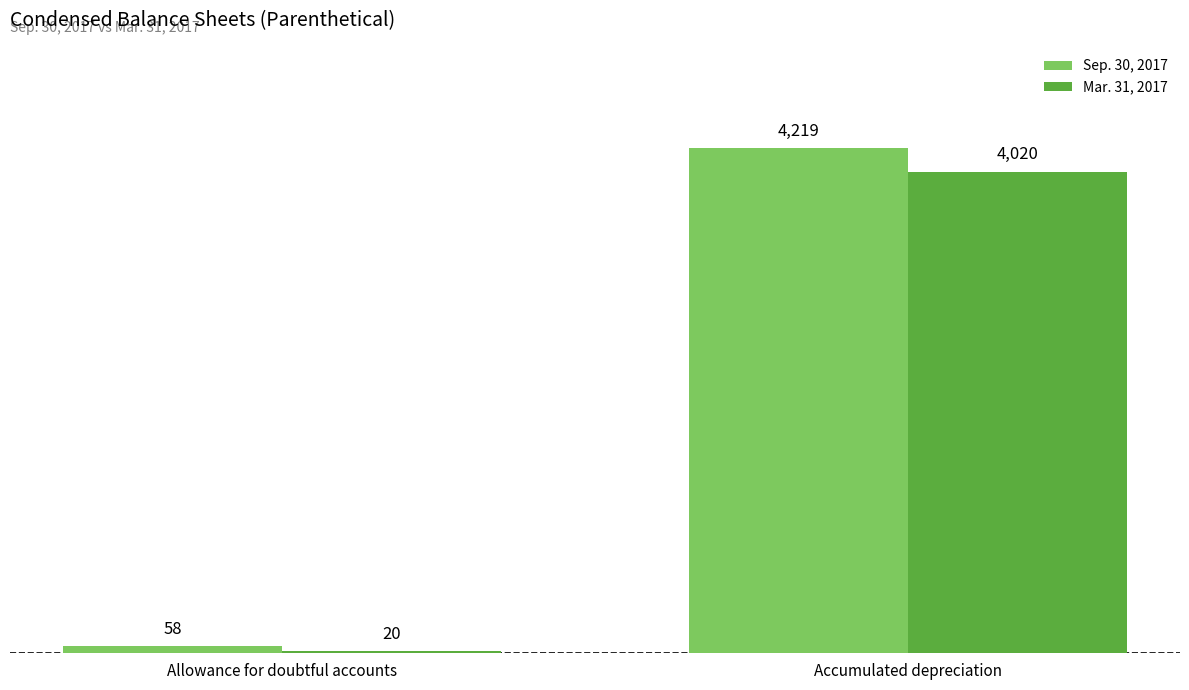

The Mar. 31, 2017 series shows 4020 at Accumulated depreciation. True or false?

True